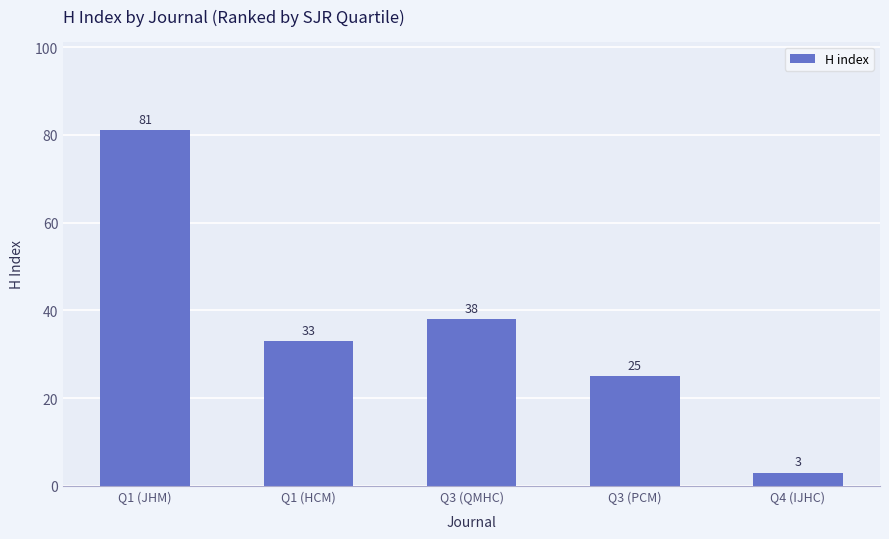

Is it true that the value at Q3 (PCM) is 25?

True